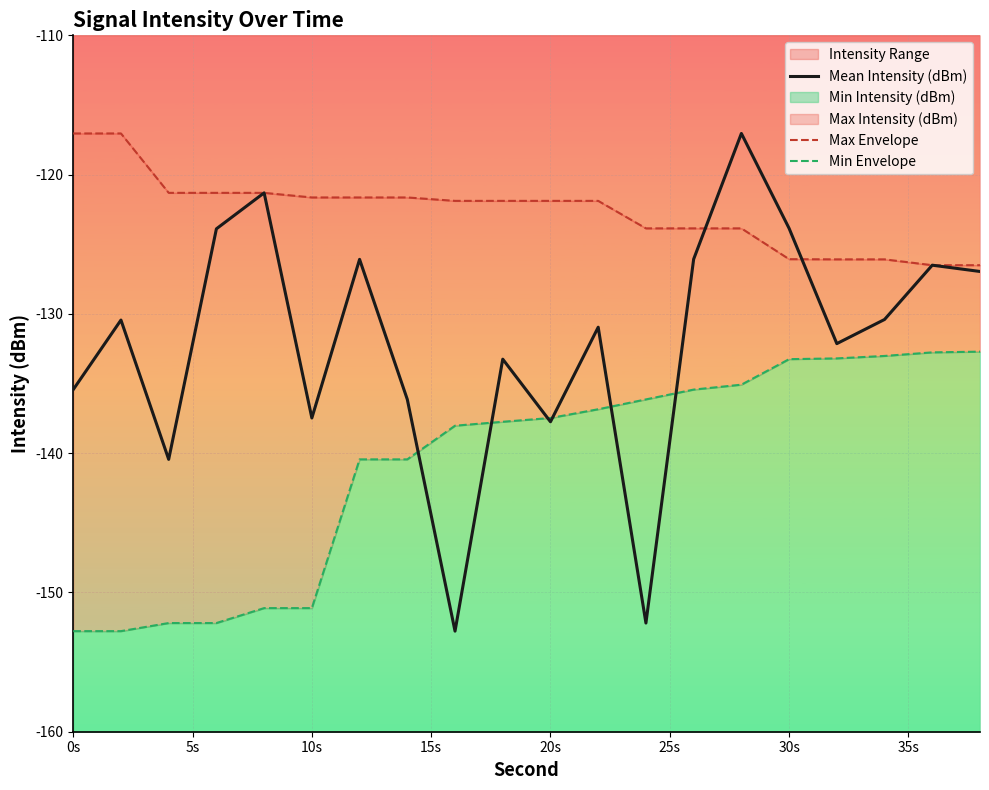

How many values in the Min Envelope series exceed -137?

9